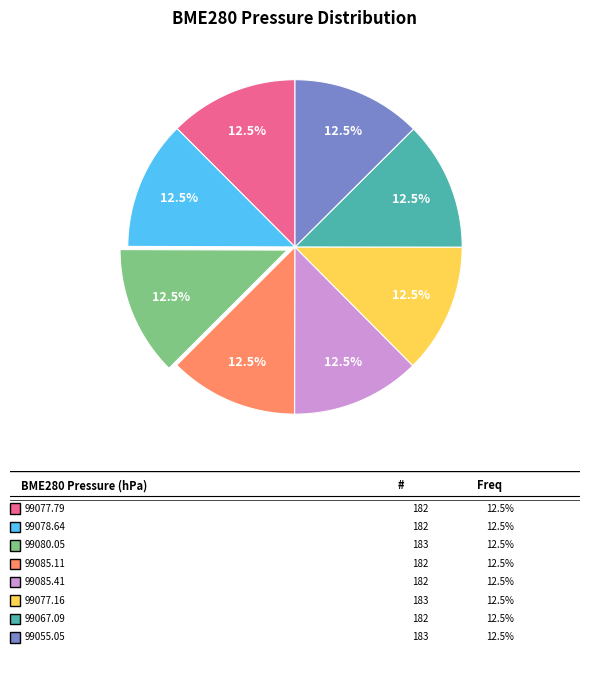

Does any single category account for the majority?

No